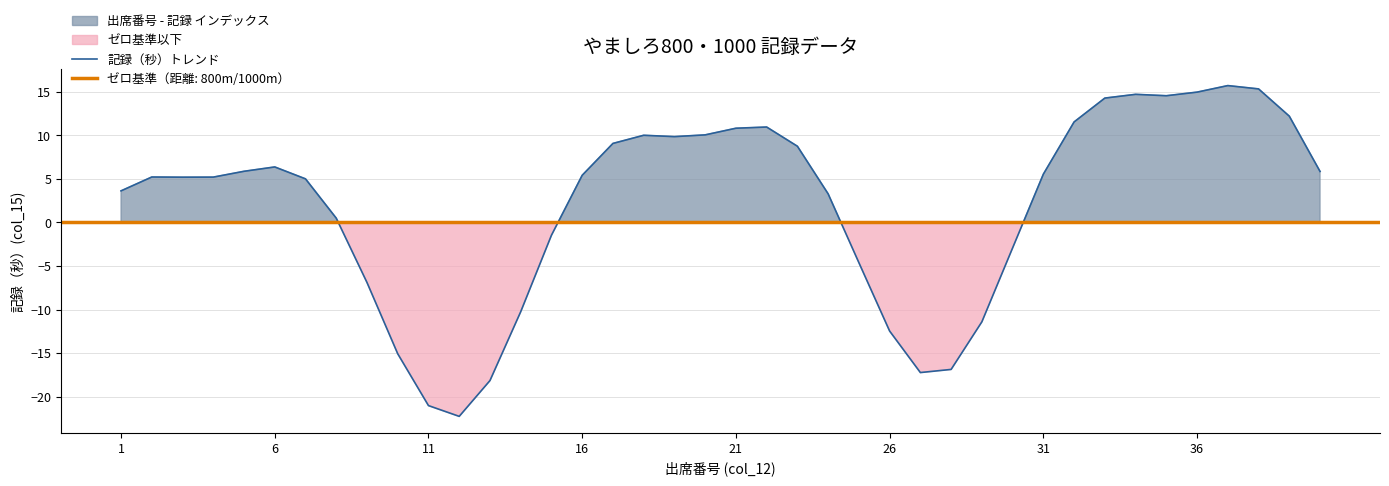

True or false: 記録（秒）トレンド has a value of 5.5 at 1.

False